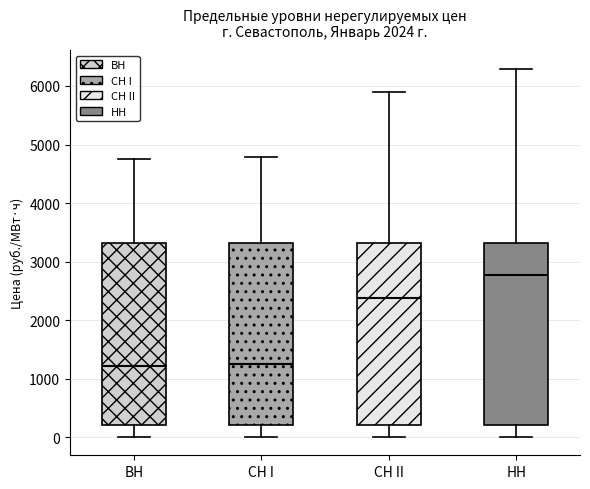

Where does the lower whisker of the box for СН I end on the y-axis? The values are not printed on the chart, so give them approximately, as read against the axis.

0